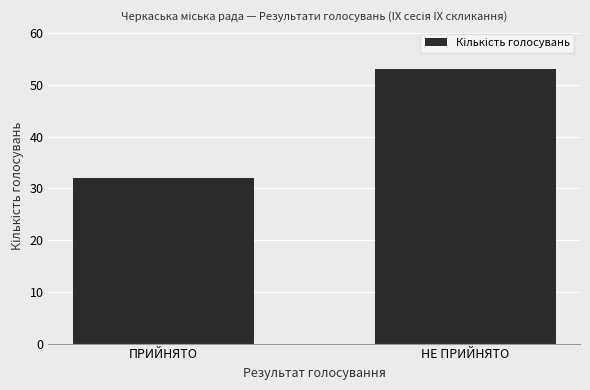

What is the change in value from ПРИЙНЯТО to НЕ ПРИЙНЯТО?

+21